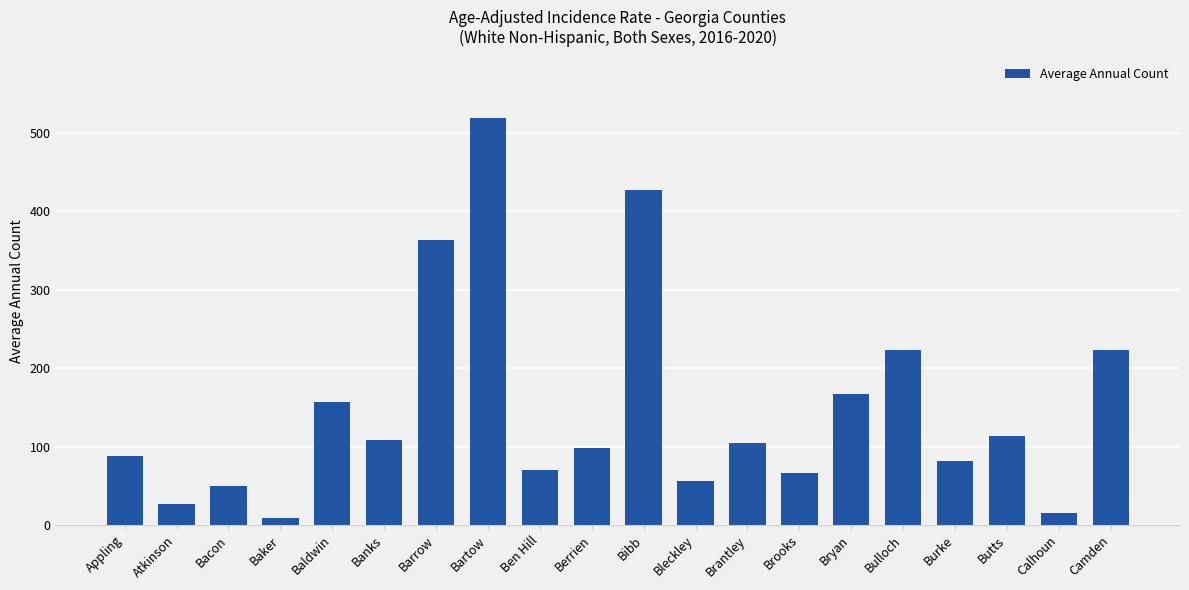

What is the label of the 5th bar from the right?

Bulloch